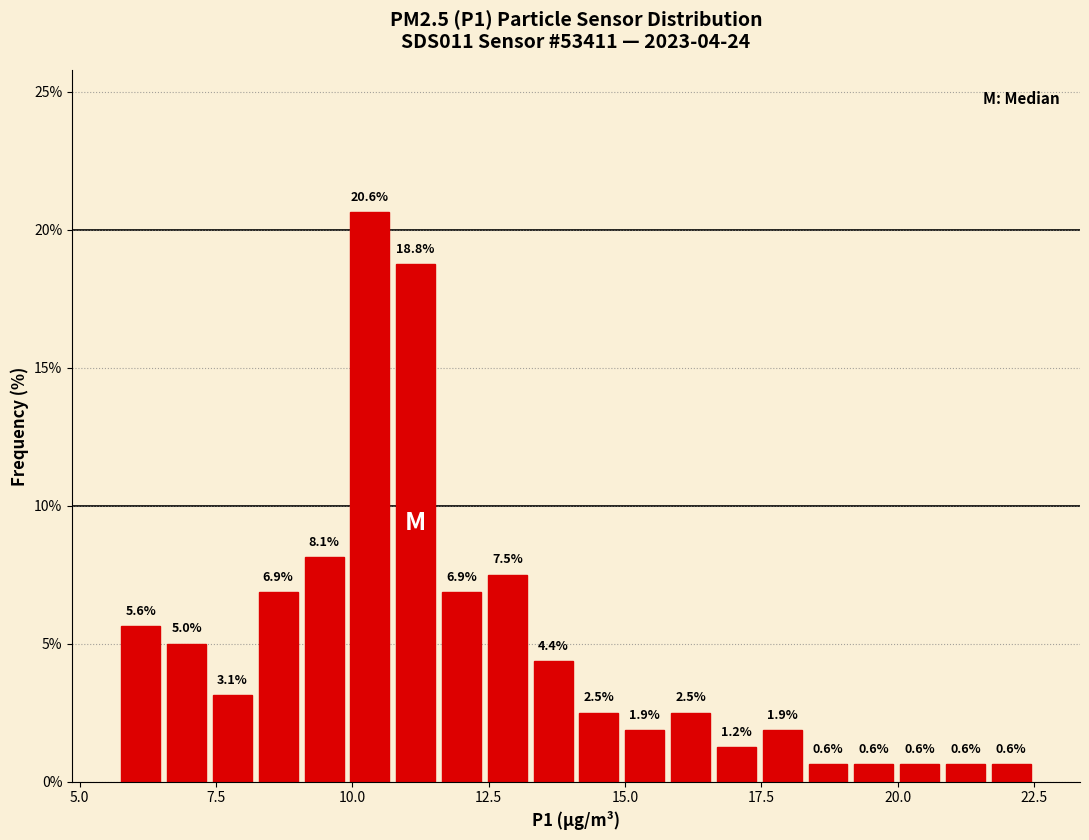

Around what value on the x-axis is the tallest bar? Give the approximate position of its centre, as read against the axis.

10.5